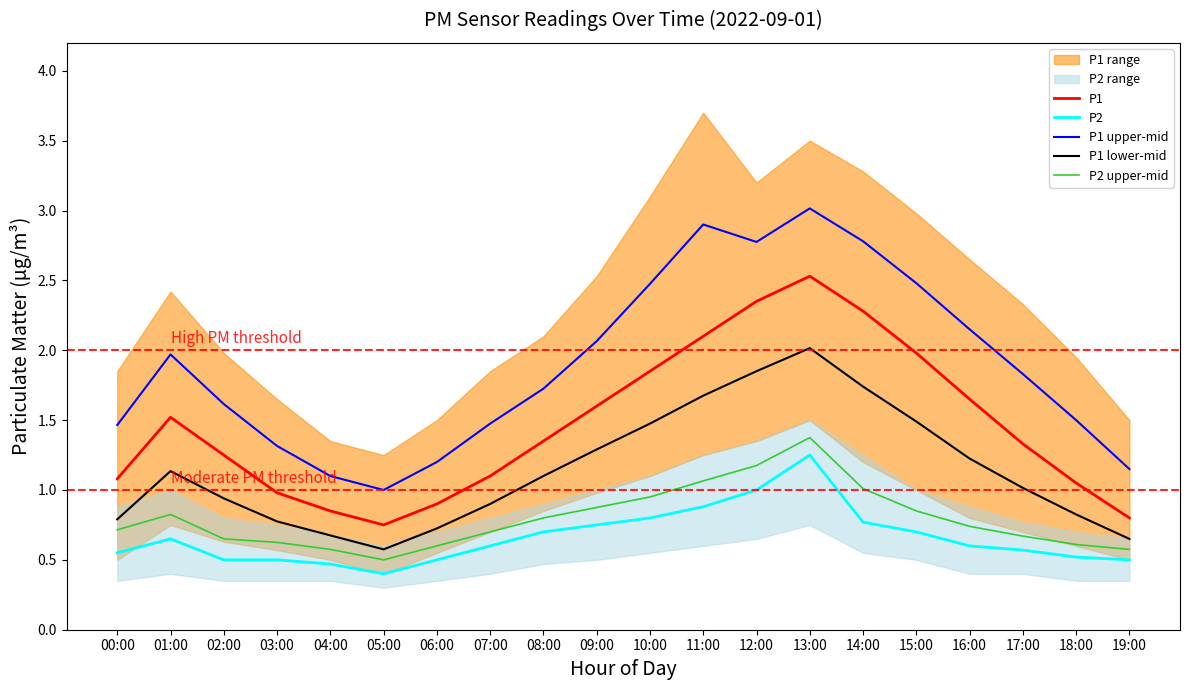

What is the total value across all series at 00:00?

4.6